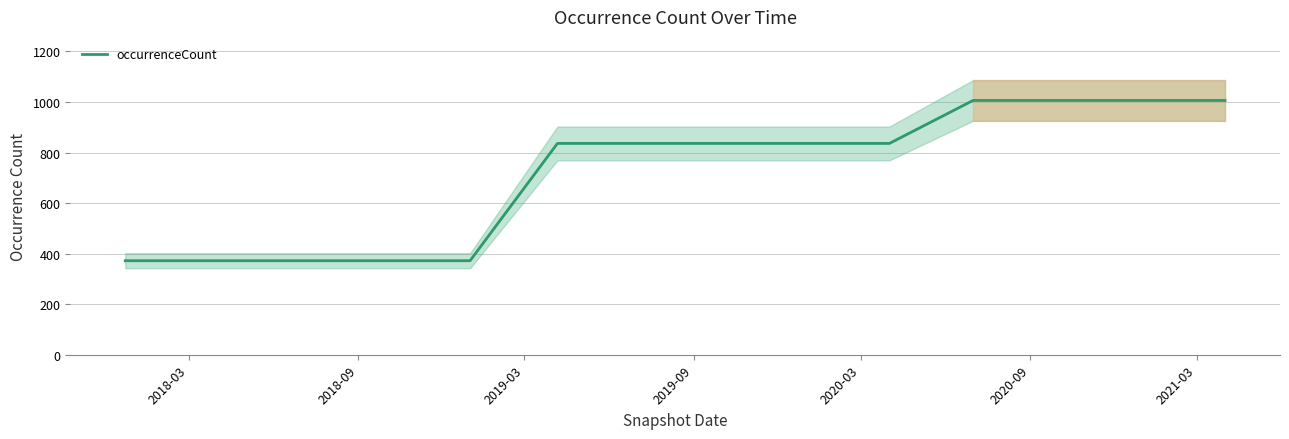

At which category does the chart reach its minimum across all series?

2018-03